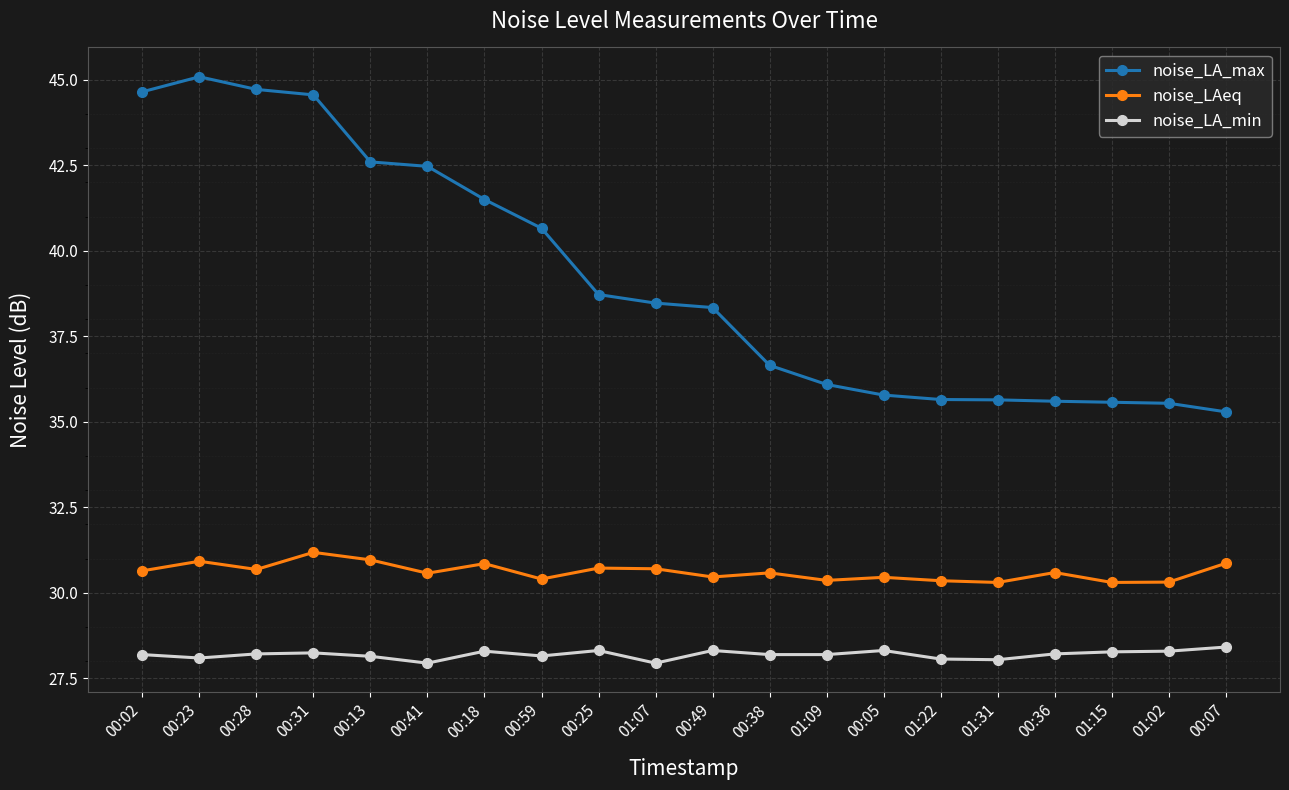

True or false: noise_LAeq has more than 1 interior local peaks.

True